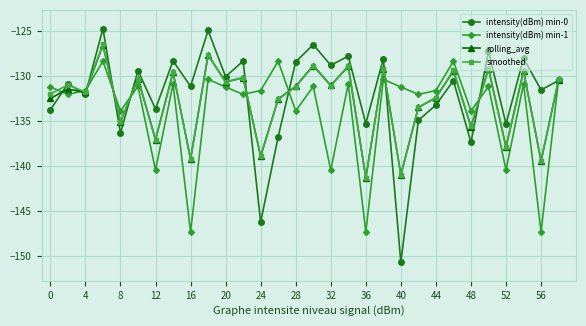

Count the number of categories in the chart.

30